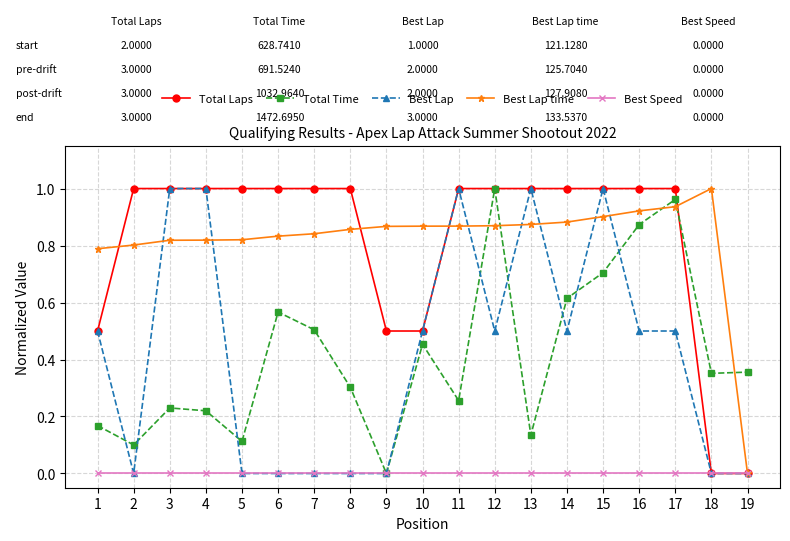

What are all the series names shown in the legend?

Total Laps, Total Time, Best Lap, Best Lap time, Best Speed